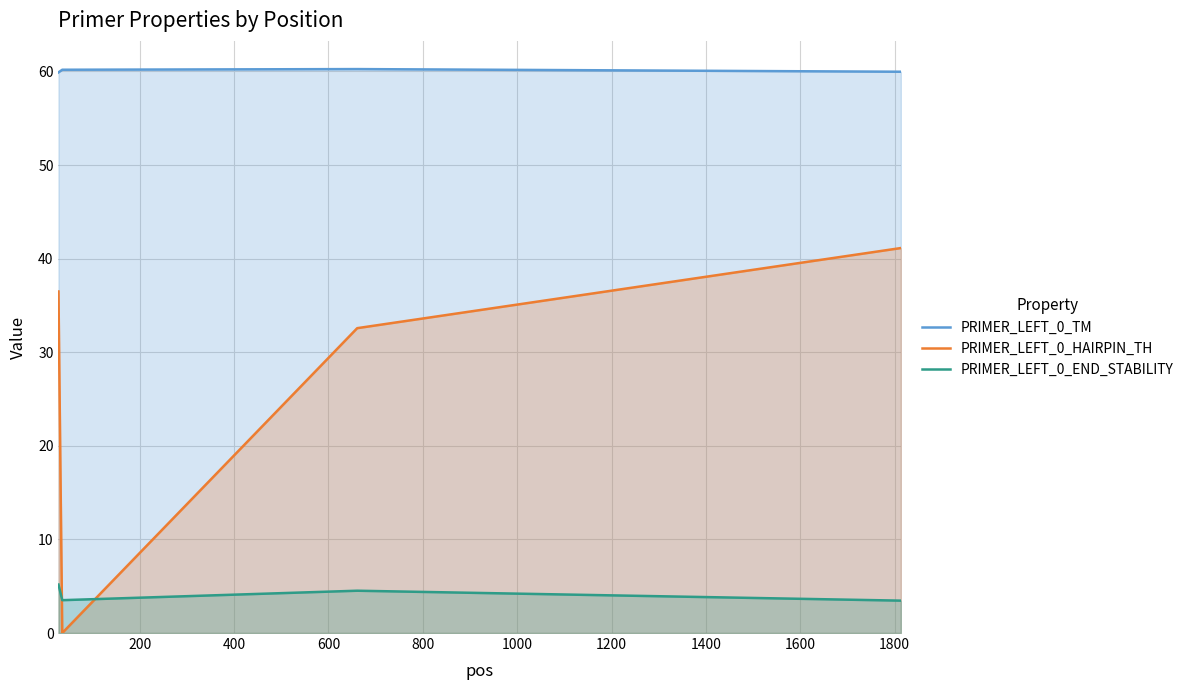

Which series has the largest range (max minus min)?

PRIMER_LEFT_0_HAIRPIN_TH